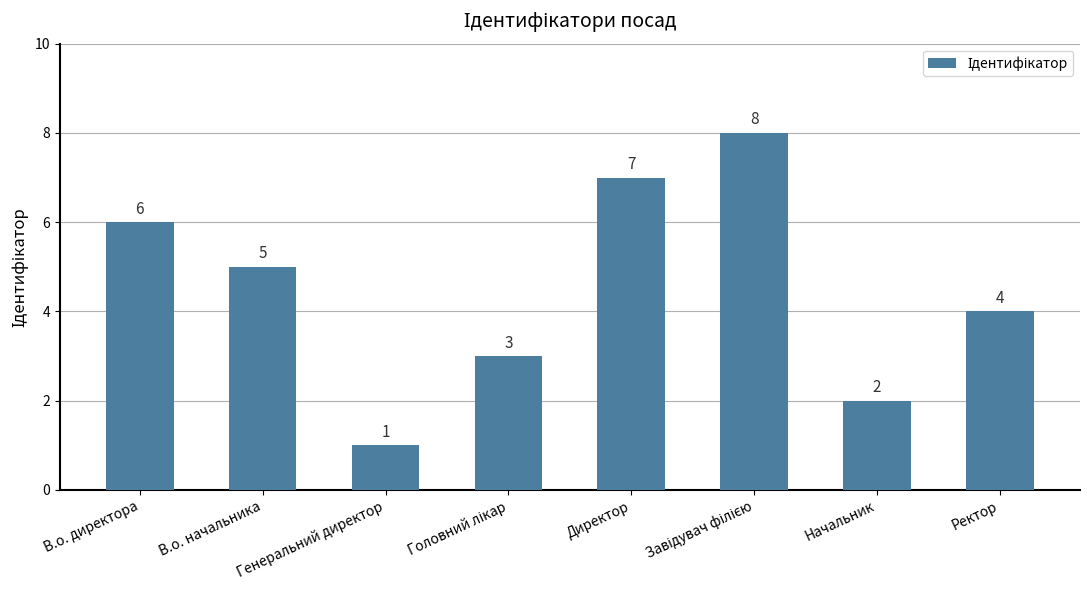

What value does the data have at В.о. директора?

6